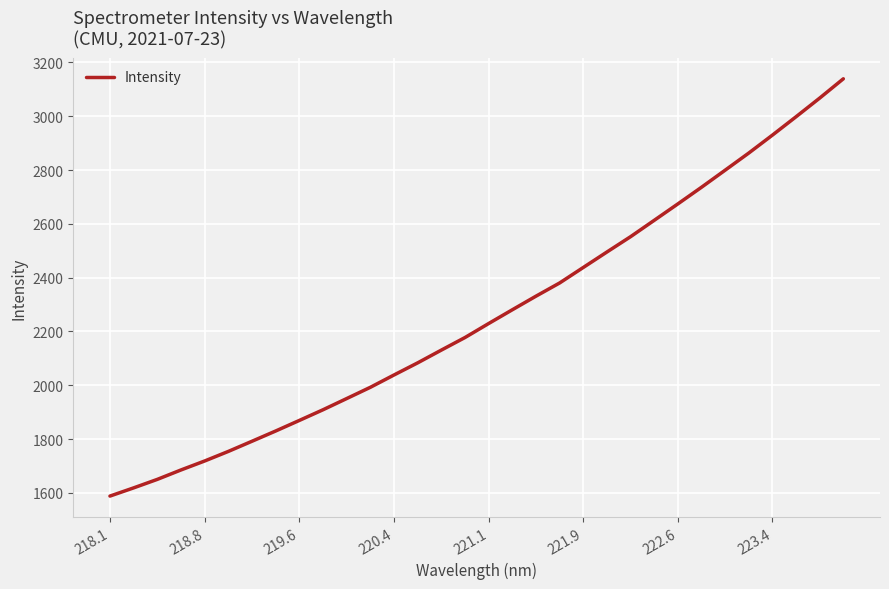

What is the maximum value shown in the chart?

3139.1